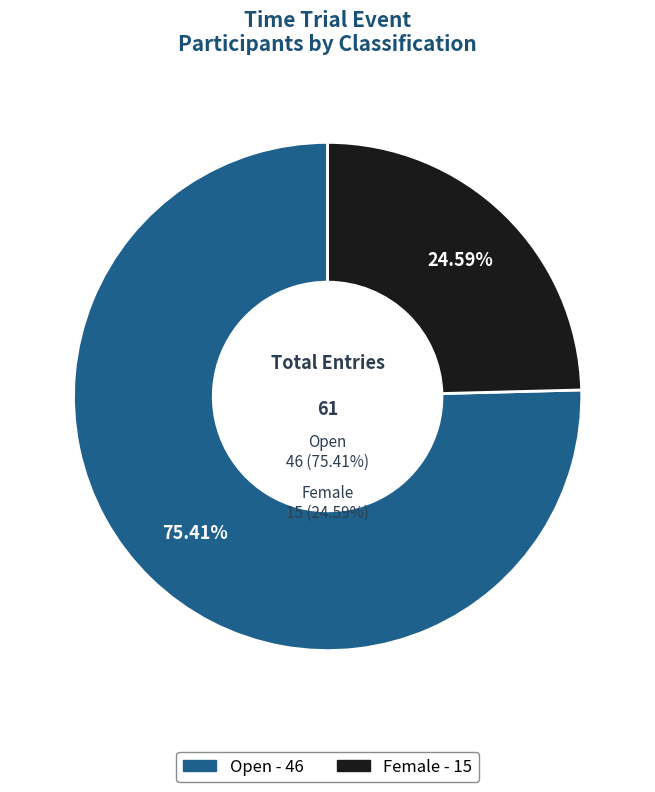

What is the change in value from Open to Female?

-31